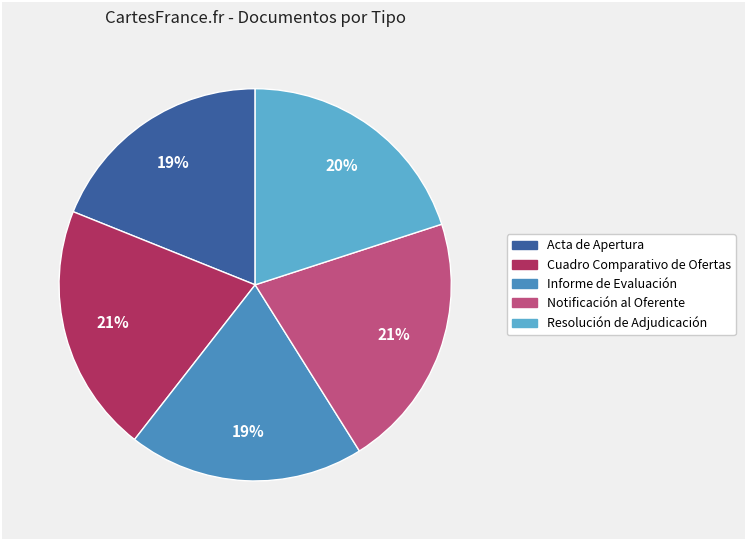

True or false: Notificación al Oferente accounts for 21% of the total.

True